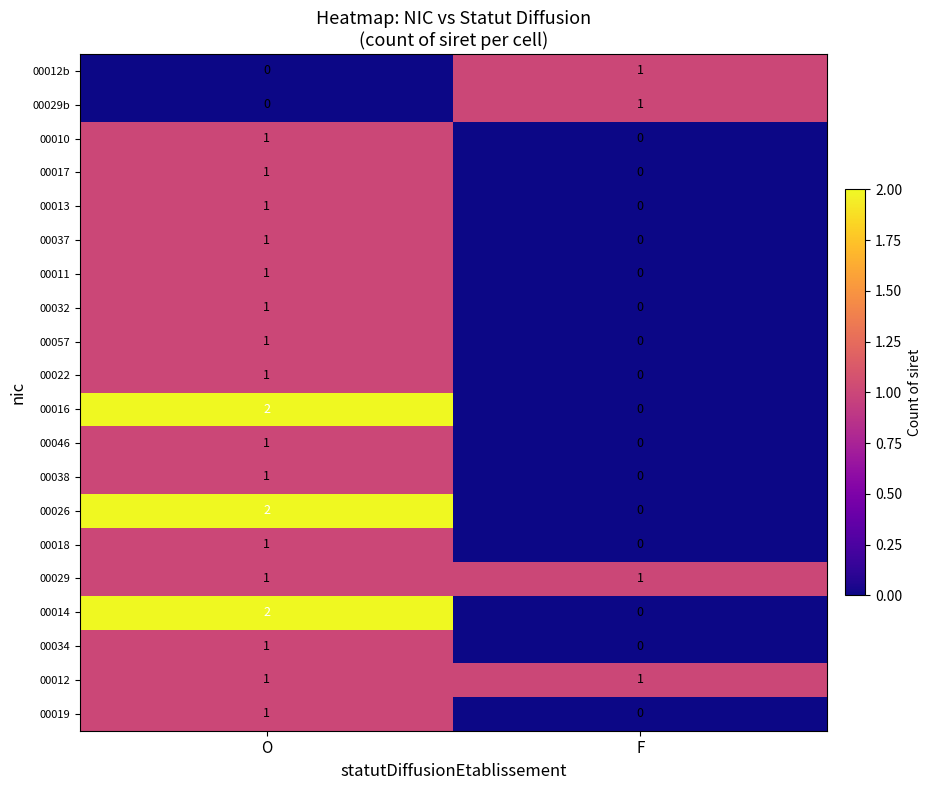

How many series are shown in this chart?

20